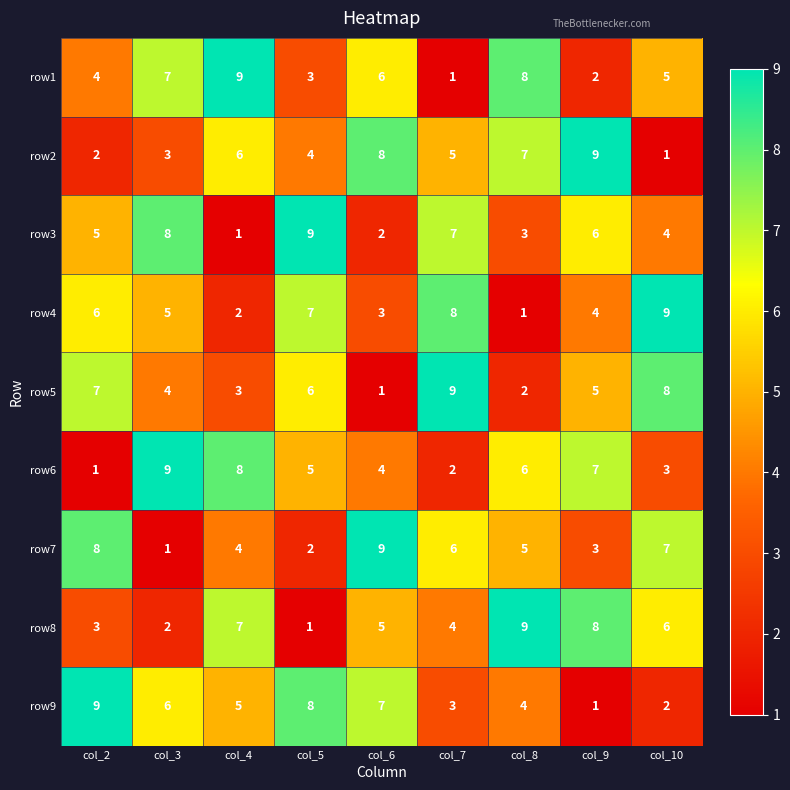

What is the difference between the row3 values at col_8 and col_9?

3